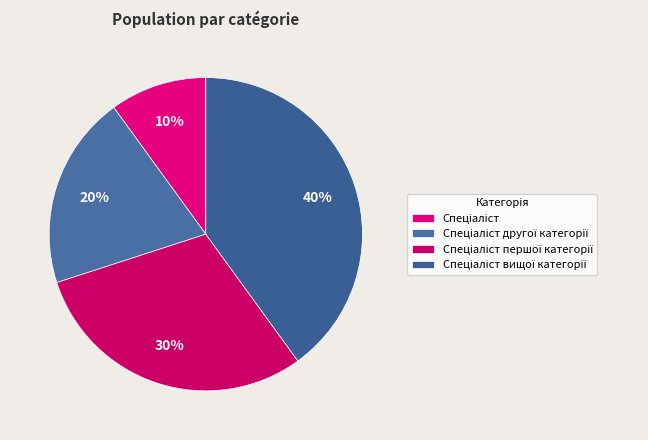

What portion of the pie excludes Спеціаліст другої категорії?

80.0%